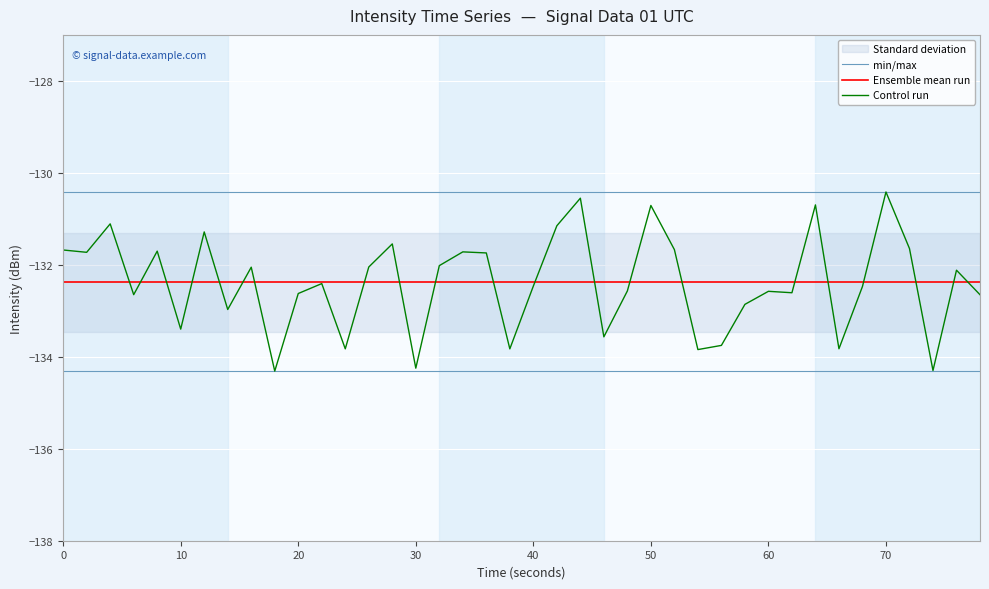

What is the minimum value for Ensemble mean run?

-132.4